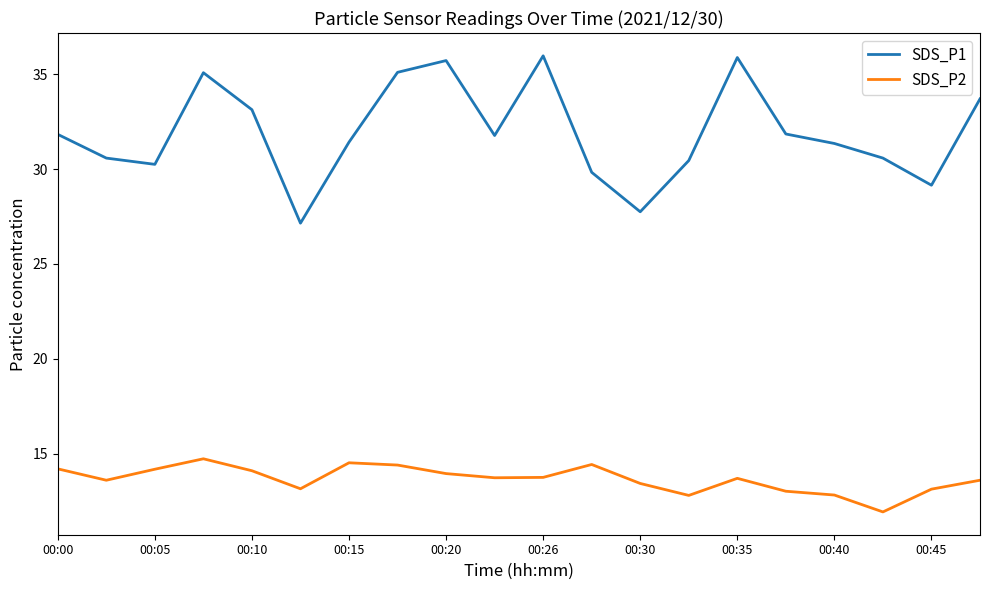

What is the difference between the maximum and minimum values in the SDS_P2 series?

2.8